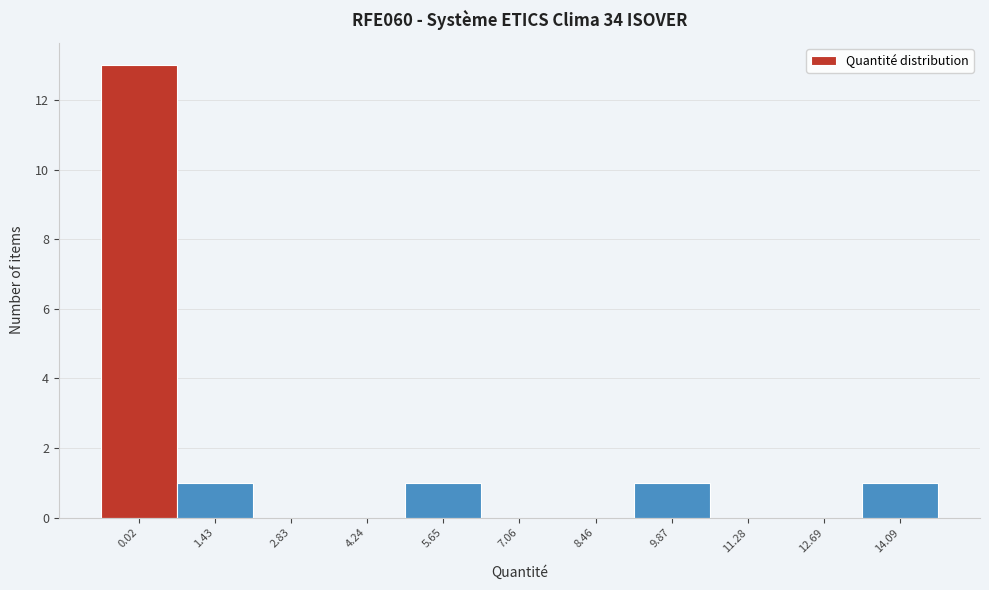

Reading left to right, extract all data points from this chart.

0.02=13	1.43=1	2.83=0	4.24=0	5.65=1	7.06=0	8.46=0	9.87=1	11.28=0	12.69=0	14.09=1